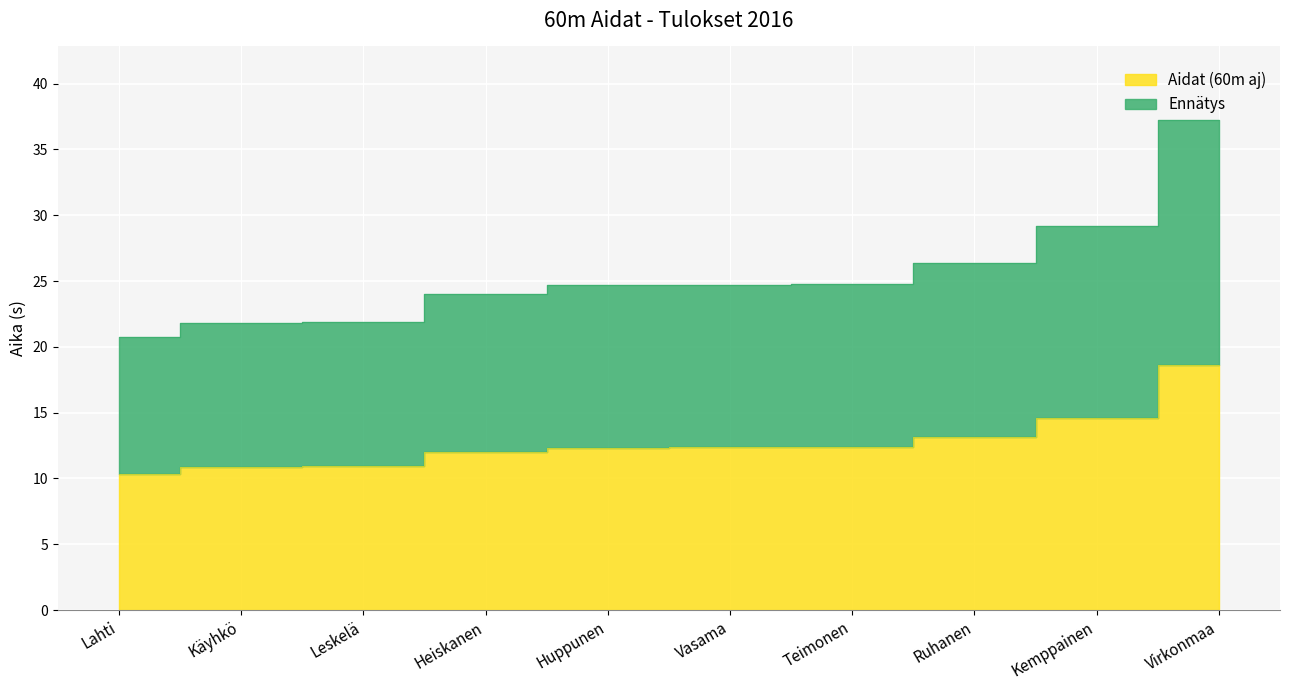

Where does the Ennätys series first go above 24?

Heiskanen